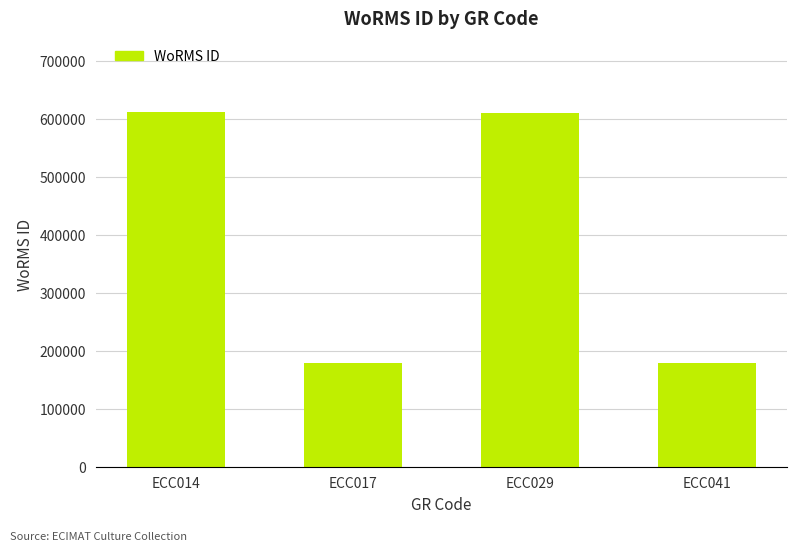

What is the minimum value shown in the chart?

178590